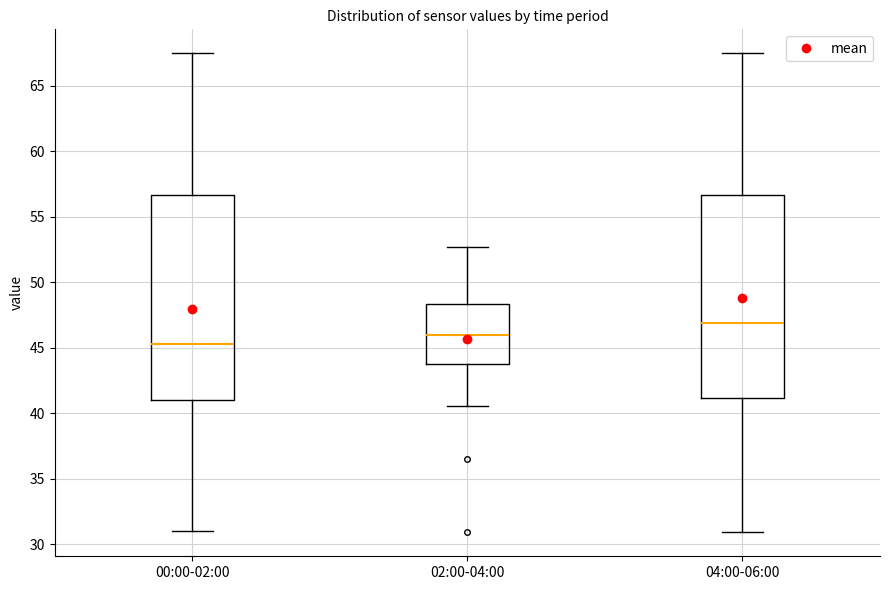

Reading left to right, transcribe this box plot: for each box, give where its median line is, the range the box spans, and where its two whiskers end, as read against the y-axis. The values are not printed on the chart, so give them approximately, as read against the axis.

00:00-02:00: median 45.5, box 41.0 to 56.5, whiskers 31.0 to 67.5
02:00-04:00: median 46.0, box 43.5 to 48.5, whiskers 40.5 to 52.5
04:00-06:00: median 47.0, box 41.0 to 56.5, whiskers 31.0 to 67.5